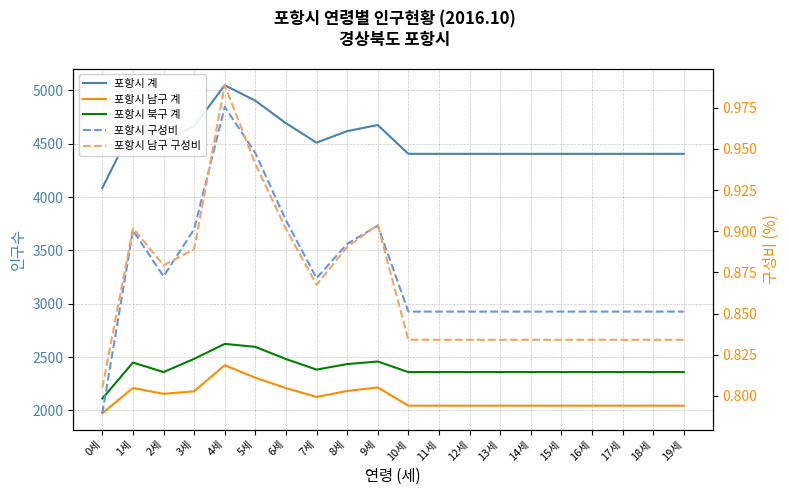

Where is the first local maximum for 포항시 북구 계?

1세